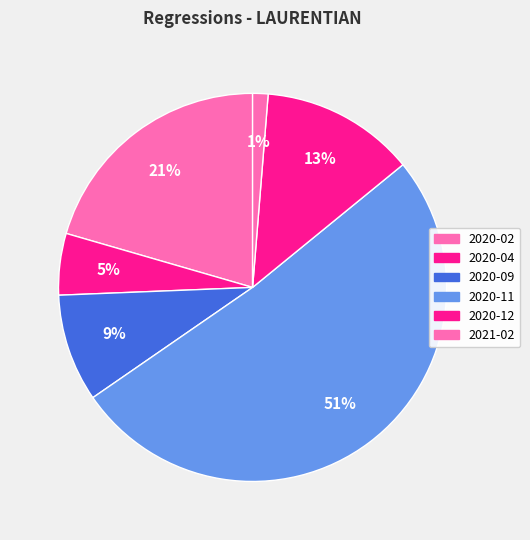

To the nearest percent, what portion does 2020-11 represent?

51%